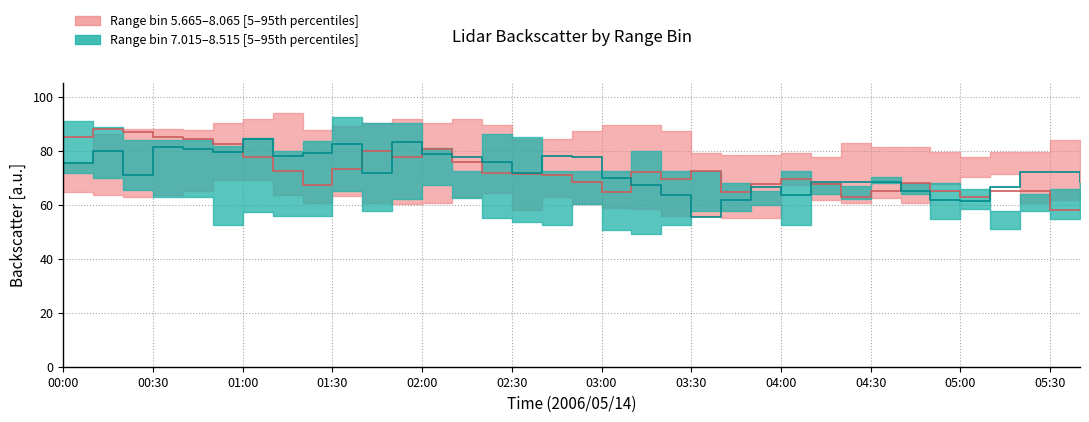

True or false: Range bin 7.165 (median) has more than 0 interior local peaks.

True